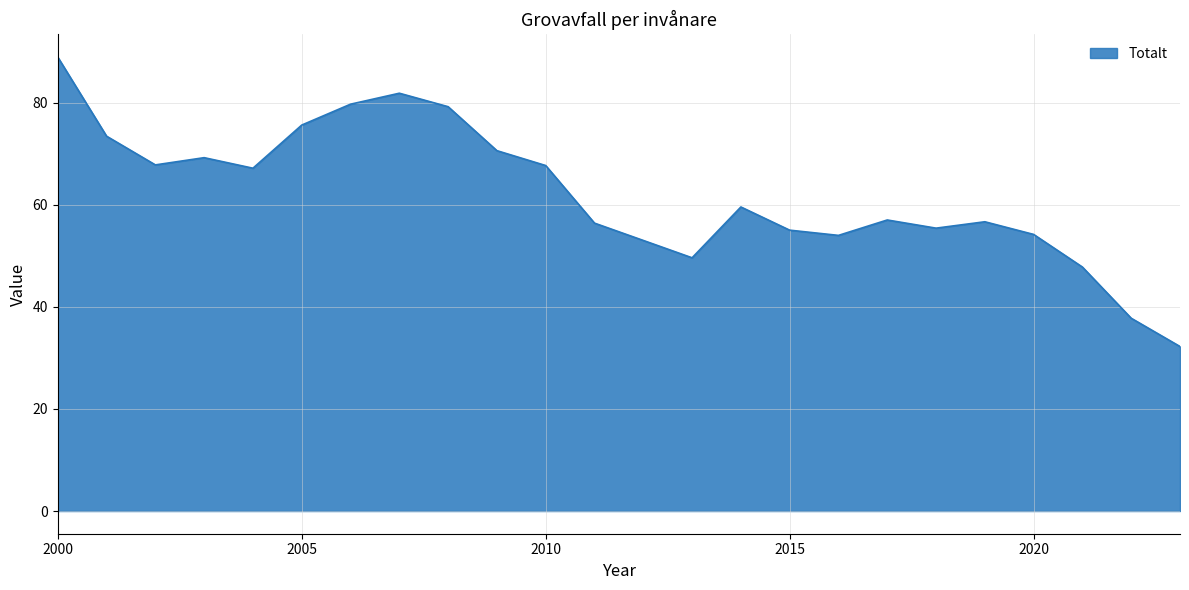

What is the greatest value displayed?

88.9